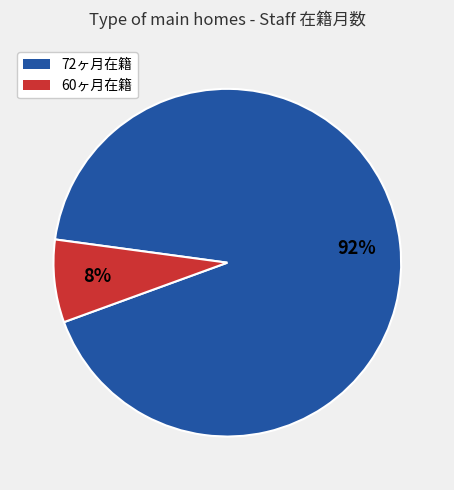

To the nearest percent, what is the combined percentage of 72ヶ月在籍 and 60ヶ月在籍?

100%